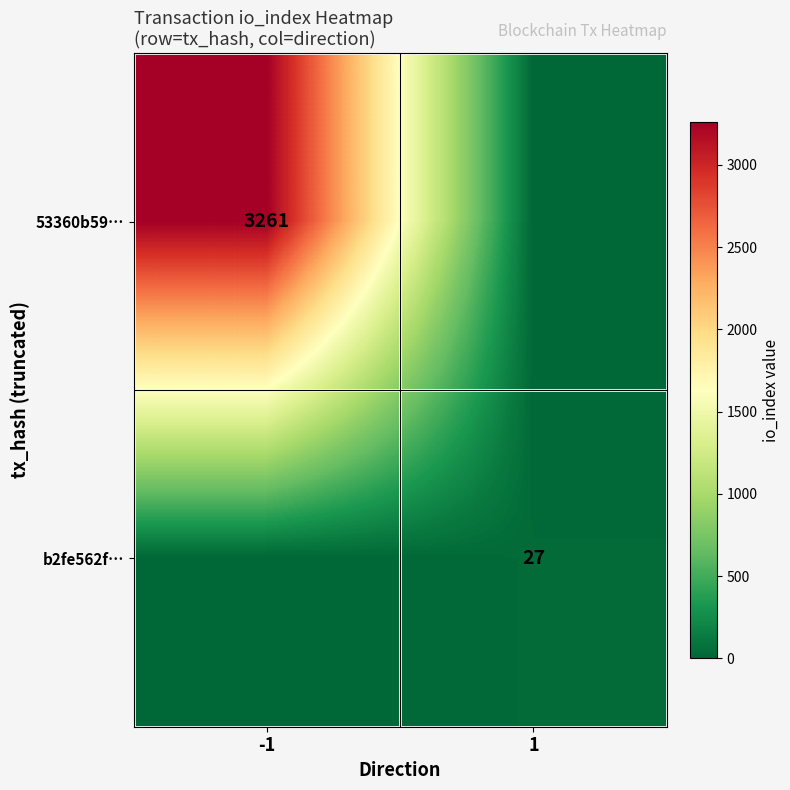

True or false: 53360b59… has a value of 5244 at -1.

False